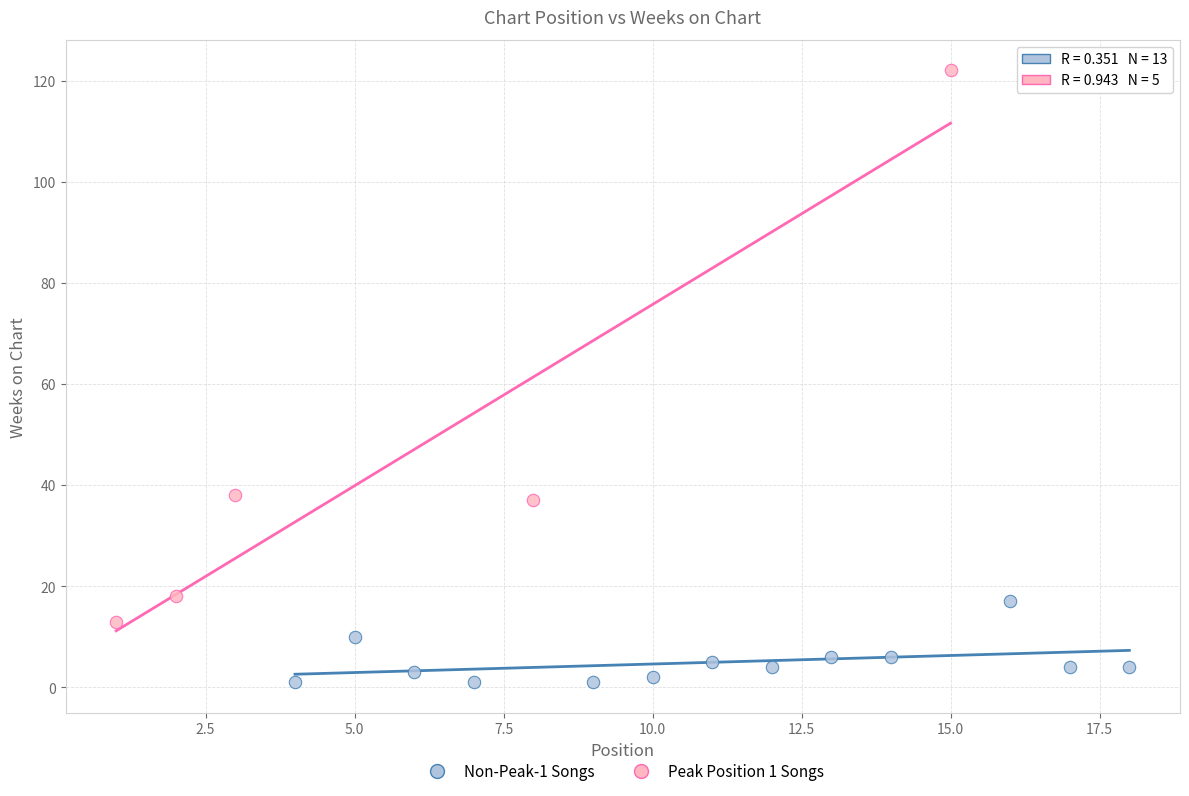

Which series has the widest spread of Y values?

Peak Position 1 Songs